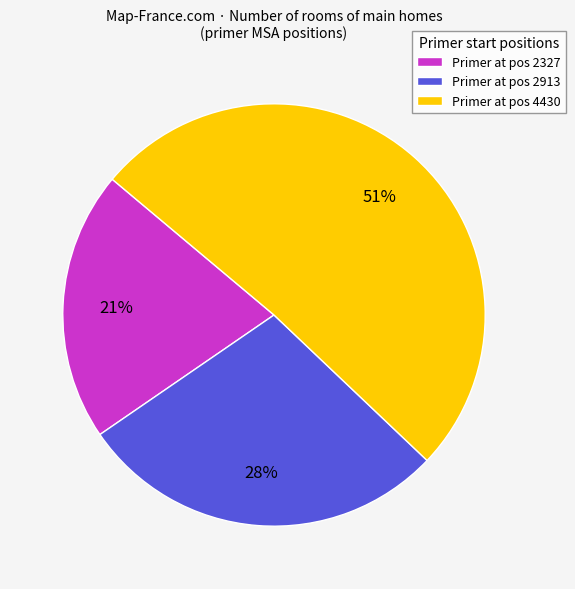

Rank the categories by value from lowest to highest.

Primer at pos 2327, Primer at pos 2913, Primer at pos 4430